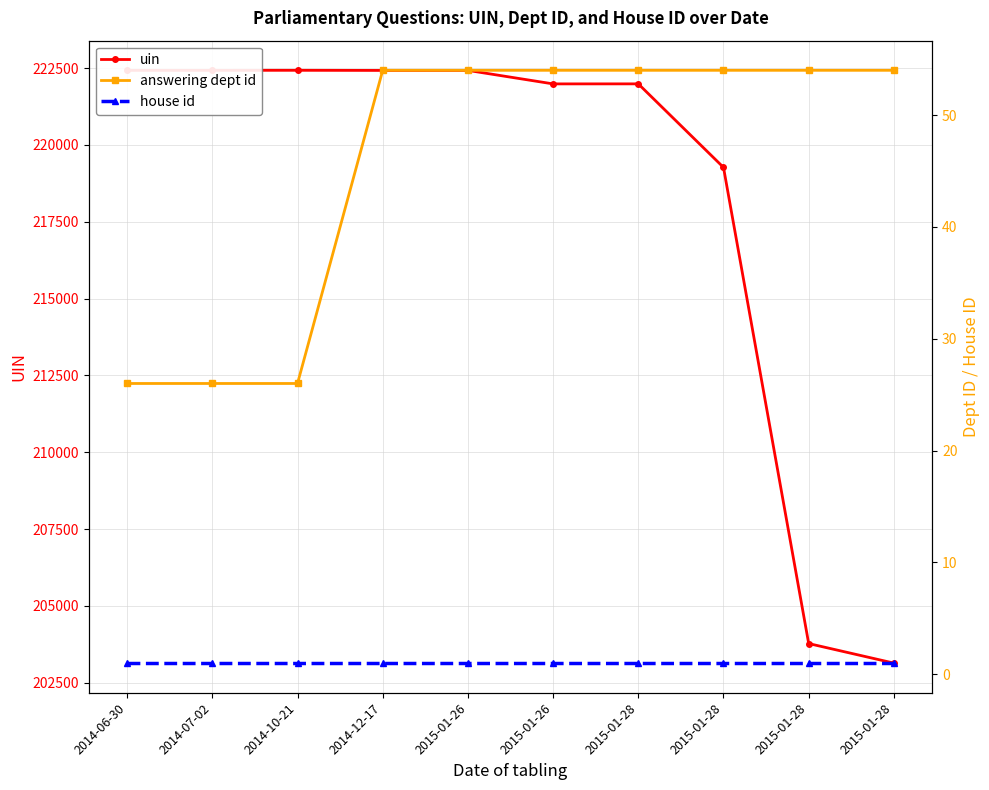

How many interior local valleys does the uin series have?

2